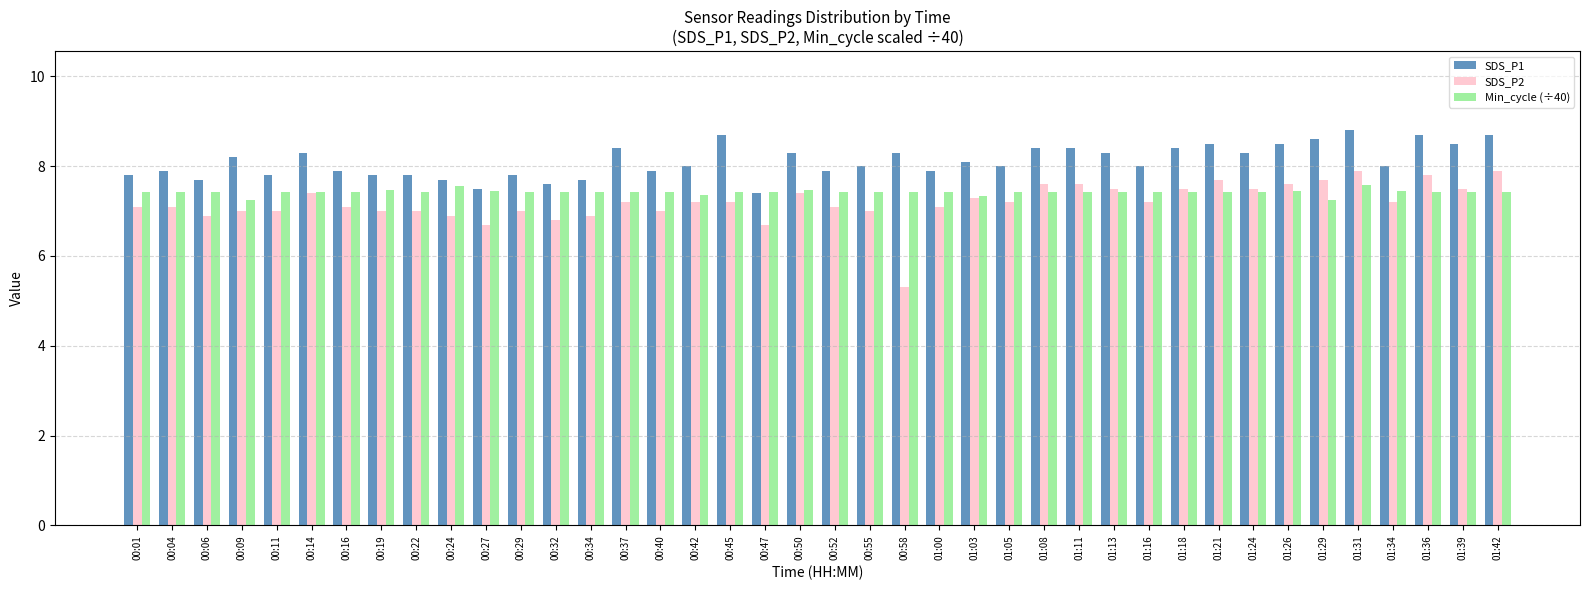

Are the bars horizontal?

No